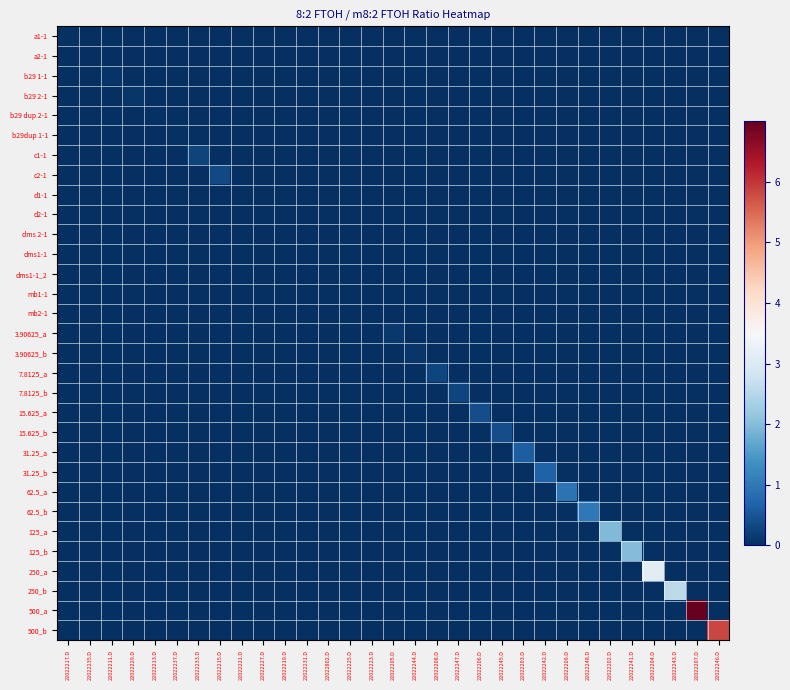

Reading right to left, list all the values displayed in this chart.

a1-1: 22022246.D=0.0	22022207.D=0.0	22022243.D=0.0	22022204.D=0.0	22022241.D=0.0	22022202.D=0.0	22022248.D=0.0	22022209.D=0.0	22022242.D=0.0	22022203.D=0.0	22022245.D=0.0	22022206.D=0.0	22022247.D=0.0	22022208.D=0.0	22022244.D=0.0	22022205.D=0.0	22022223.D=0.0	22022225.D=0.0	22022802.D=0.0	22022231.D=0.0	22022219.D=0.0	22022227.D=0.0	22022221.D=0.0	22022215.D=0.0	22022233.D=0.0	22022237.D=0.0	22022213.D=0.0	22022229.D=0.0	22022211.D=0.0	22022235.D=0.0	22022217.D=0.0
a2-1: 22022246.D=0.0	22022207.D=0.0	22022243.D=0.0	22022204.D=0.0	22022241.D=0.0	22022202.D=0.0	22022248.D=0.0	22022209.D=0.0	22022242.D=0.0	22022203.D=0.0	22022245.D=0.0	22022206.D=0.0	22022247.D=0.0	22022208.D=0.0	22022244.D=0.0	22022205.D=0.0	22022223.D=0.0	22022225.D=0.0	22022802.D=0.0	22022231.D=0.0	22022219.D=0.0	22022227.D=0.0	22022221.D=0.0	22022215.D=0.0	22022233.D=0.0	22022237.D=0.0	22022213.D=0.0	22022229.D=0.0	22022211.D=0.0	22022235.D=0.0	22022217.D=0.0
b29 1-1: 22022246.D=0.0	22022207.D=0.0	22022243.D=0.0	22022204.D=0.0	22022241.D=0.0	22022202.D=0.0	22022248.D=0.0	22022209.D=0.0	22022242.D=0.0	22022203.D=0.0	22022245.D=0.0	22022206.D=0.0	22022247.D=0.0	22022208.D=0.0	22022244.D=0.0	22022205.D=0.0	22022223.D=0.0	22022225.D=0.0	22022802.D=0.0	22022231.D=0.0	22022219.D=0.0	22022227.D=0.0	22022221.D=0.0	22022215.D=0.0	22022233.D=0.0	22022237.D=0.0	22022213.D=0.0	22022229.D=0.0	22022211.D=0.1	22022235.D=0.0	22022217.D=0.0
b29 2-1: 22022246.D=0.0	22022207.D=0.0	22022243.D=0.0	22022204.D=0.0	22022241.D=0.0	22022202.D=0.0	22022248.D=0.0	22022209.D=0.0	22022242.D=0.0	22022203.D=0.0	22022245.D=0.0	22022206.D=0.0	22022247.D=0.0	22022208.D=0.0	22022244.D=0.0	22022205.D=0.0	22022223.D=0.0	22022225.D=0.0	22022802.D=0.0	22022231.D=0.0	22022219.D=0.0	22022227.D=0.0	22022221.D=0.0	22022215.D=0.0	22022233.D=0.0	22022237.D=0.0	22022213.D=0.0	22022229.D=0.1	22022211.D=0.0	22022235.D=0.0	22022217.D=0.0
b29 dup 2-1: 22022246.D=0.0	22022207.D=0.0	22022243.D=0.0	22022204.D=0.0	22022241.D=0.0	22022202.D=0.0	22022248.D=0.0	22022209.D=0.0	22022242.D=0.0	22022203.D=0.0	22022245.D=0.0	22022206.D=0.0	22022247.D=0.0	22022208.D=0.0	22022244.D=0.0	22022205.D=0.0	22022223.D=0.0	22022225.D=0.0	22022802.D=0.0	22022231.D=0.0	22022219.D=0.0	22022227.D=0.0	22022221.D=0.0	22022215.D=0.0	22022233.D=0.0	22022237.D=0.0	22022213.D=0.0	22022229.D=0.0	22022211.D=0.0	22022235.D=0.0	22022217.D=0.0
b29dup 1-1: 22022246.D=0.0	22022207.D=0.0	22022243.D=0.0	22022204.D=0.0	22022241.D=0.0	22022202.D=0.0	22022248.D=0.0	22022209.D=0.0	22022242.D=0.0	22022203.D=0.0	22022245.D=0.0	22022206.D=0.0	22022247.D=0.0	22022208.D=0.0	22022244.D=0.0	22022205.D=0.0	22022223.D=0.0	22022225.D=0.0	22022802.D=0.0	22022231.D=0.0	22022219.D=0.0	22022227.D=0.0	22022221.D=0.0	22022215.D=0.0	22022233.D=0.0	22022237.D=0.1	22022213.D=0.0	22022229.D=0.0	22022211.D=0.0	22022235.D=0.0	22022217.D=0.0
c1-1: 22022246.D=0.0	22022207.D=0.0	22022243.D=0.0	22022204.D=0.0	22022241.D=0.0	22022202.D=0.0	22022248.D=0.0	22022209.D=0.0	22022242.D=0.0	22022203.D=0.0	22022245.D=0.0	22022206.D=0.0	22022247.D=0.0	22022208.D=0.0	22022244.D=0.0	22022205.D=0.0	22022223.D=0.0	22022225.D=0.0	22022802.D=0.0	22022231.D=0.0	22022219.D=0.0	22022227.D=0.0	22022221.D=0.0	22022215.D=0.0	22022233.D=0.3	22022237.D=0.0	22022213.D=0.0	22022229.D=0.0	22022211.D=0.0	22022235.D=0.0	22022217.D=0.0
c2-1: 22022246.D=0.0	22022207.D=0.0	22022243.D=0.0	22022204.D=0.0	22022241.D=0.0	22022202.D=0.0	22022248.D=0.0	22022209.D=0.0	22022242.D=0.0	22022203.D=0.0	22022245.D=0.0	22022206.D=0.0	22022247.D=0.0	22022208.D=0.0	22022244.D=0.0	22022205.D=0.0	22022223.D=0.0	22022225.D=0.0	22022802.D=0.0	22022231.D=0.0	22022219.D=0.0	22022227.D=0.0	22022221.D=0.0	22022215.D=0.3	22022233.D=0.0	22022237.D=0.0	22022213.D=0.0	22022229.D=0.0	22022211.D=0.0	22022235.D=0.0	22022217.D=0.0
d1-1: 22022246.D=0.0	22022207.D=0.0	22022243.D=0.0	22022204.D=0.0	22022241.D=0.0	22022202.D=0.0	22022248.D=0.0	22022209.D=0.0	22022242.D=0.0	22022203.D=0.0	22022245.D=0.0	22022206.D=0.0	22022247.D=0.0	22022208.D=0.0	22022244.D=0.0	22022205.D=0.0	22022223.D=0.0	22022225.D=0.0	22022802.D=0.0	22022231.D=0.0	22022219.D=0.0	22022227.D=0.0	22022221.D=0.0	22022215.D=0.0	22022233.D=0.0	22022237.D=0.0	22022213.D=0.0	22022229.D=0.0	22022211.D=0.0	22022235.D=0.0	22022217.D=0.0
d2-1: 22022246.D=0.0	22022207.D=0.0	22022243.D=0.0	22022204.D=0.0	22022241.D=0.0	22022202.D=0.0	22022248.D=0.0	22022209.D=0.0	22022242.D=0.0	22022203.D=0.0	22022245.D=0.0	22022206.D=0.0	22022247.D=0.0	22022208.D=0.0	22022244.D=0.0	22022205.D=0.0	22022223.D=0.0	22022225.D=0.0	22022802.D=0.0	22022231.D=0.0	22022219.D=0.0	22022227.D=0.0	22022221.D=0.0	22022215.D=0.0	22022233.D=0.0	22022237.D=0.0	22022213.D=0.0	22022229.D=0.0	22022211.D=0.0	22022235.D=0.0	22022217.D=0.0
dms 2-1: 22022246.D=0.0	22022207.D=0.0	22022243.D=0.0	22022204.D=0.0	22022241.D=0.0	22022202.D=0.0	22022248.D=0.0	22022209.D=0.0	22022242.D=0.0	22022203.D=0.0	22022245.D=0.0	22022206.D=0.0	22022247.D=0.0	22022208.D=0.0	22022244.D=0.0	22022205.D=0.0	22022223.D=0.0	22022225.D=0.0	22022802.D=0.0	22022231.D=0.0	22022219.D=0.0	22022227.D=0.0	22022221.D=0.0	22022215.D=0.0	22022233.D=0.0	22022237.D=0.0	22022213.D=0.0	22022229.D=0.0	22022211.D=0.0	22022235.D=0.0	22022217.D=0.0
dms1-1: 22022246.D=0.0	22022207.D=0.0	22022243.D=0.0	22022204.D=0.0	22022241.D=0.0	22022202.D=0.0	22022248.D=0.0	22022209.D=0.0	22022242.D=0.0	22022203.D=0.0	22022245.D=0.0	22022206.D=0.0	22022247.D=0.0	22022208.D=0.0	22022244.D=0.0	22022205.D=0.0	22022223.D=0.0	22022225.D=0.0	22022802.D=0.0	22022231.D=0.0	22022219.D=0.0	22022227.D=0.0	22022221.D=0.0	22022215.D=0.0	22022233.D=0.0	22022237.D=0.0	22022213.D=0.0	22022229.D=0.0	22022211.D=0.0	22022235.D=0.0	22022217.D=0.0
dms1-1_2: 22022246.D=0.0	22022207.D=0.0	22022243.D=0.0	22022204.D=0.0	22022241.D=0.0	22022202.D=0.0	22022248.D=0.0	22022209.D=0.0	22022242.D=0.0	22022203.D=0.0	22022245.D=0.0	22022206.D=0.0	22022247.D=0.0	22022208.D=0.0	22022244.D=0.0	22022205.D=0.0	22022223.D=0.0	22022225.D=0.0	22022802.D=0.0	22022231.D=0.0	22022219.D=0.0	22022227.D=0.0	22022221.D=0.0	22022215.D=0.0	22022233.D=0.0	22022237.D=0.0	22022213.D=0.0	22022229.D=0.0	22022211.D=0.0	22022235.D=0.0	22022217.D=0.0
mb1-1: 22022246.D=0.0	22022207.D=0.0	22022243.D=0.0	22022204.D=0.0	22022241.D=0.0	22022202.D=0.0	22022248.D=0.0	22022209.D=0.0	22022242.D=0.0	22022203.D=0.0	22022245.D=0.0	22022206.D=0.0	22022247.D=0.0	22022208.D=0.0	22022244.D=0.0	22022205.D=0.0	22022223.D=0.0	22022225.D=0.0	22022802.D=0.0	22022231.D=0.0	22022219.D=0.0	22022227.D=0.0	22022221.D=0.0	22022215.D=0.0	22022233.D=0.0	22022237.D=0.0	22022213.D=0.0	22022229.D=0.0	22022211.D=0.0	22022235.D=0.0	22022217.D=0.0
mb2-1: 22022246.D=0.0	22022207.D=0.0	22022243.D=0.0	22022204.D=0.0	22022241.D=0.0	22022202.D=0.0	22022248.D=0.0	22022209.D=0.0	22022242.D=0.0	22022203.D=0.0	22022245.D=0.0	22022206.D=0.0	22022247.D=0.0	22022208.D=0.0	22022244.D=0.0	22022205.D=0.0	22022223.D=0.0	22022225.D=0.0	22022802.D=0.0	22022231.D=0.0	22022219.D=0.0	22022227.D=0.0	22022221.D=0.0	22022215.D=0.0	22022233.D=0.0	22022237.D=0.0	22022213.D=0.0	22022229.D=0.0	22022211.D=0.0	22022235.D=0.0	22022217.D=0.0
3.90625_a: 22022246.D=0.0	22022207.D=0.0	22022243.D=0.0	22022204.D=0.0	22022241.D=0.0	22022202.D=0.0	22022248.D=0.0	22022209.D=0.0	22022242.D=0.0	22022203.D=0.0	22022245.D=0.0	22022206.D=0.0	22022247.D=0.0	22022208.D=0.0	22022244.D=0.0	22022205.D=0.1	22022223.D=0.0	22022225.D=0.0	22022802.D=0.0	22022231.D=0.0	22022219.D=0.0	22022227.D=0.0	22022221.D=0.0	22022215.D=0.0	22022233.D=0.0	22022237.D=0.0	22022213.D=0.0	22022229.D=0.0	22022211.D=0.0	22022235.D=0.0	22022217.D=0.0
3.90625_b: 22022246.D=0.0	22022207.D=0.0	22022243.D=0.0	22022204.D=0.0	22022241.D=0.0	22022202.D=0.0	22022248.D=0.0	22022209.D=0.0	22022242.D=0.0	22022203.D=0.0	22022245.D=0.0	22022206.D=0.0	22022247.D=0.0	22022208.D=0.0	22022244.D=0.1	22022205.D=0.0	22022223.D=0.0	22022225.D=0.0	22022802.D=0.0	22022231.D=0.0	22022219.D=0.0	22022227.D=0.0	22022221.D=0.0	22022215.D=0.0	22022233.D=0.0	22022237.D=0.0	22022213.D=0.0	22022229.D=0.0	22022211.D=0.0	22022235.D=0.0	22022217.D=0.0
7.8125_a: 22022246.D=0.0	22022207.D=0.0	22022243.D=0.0	22022204.D=0.0	22022241.D=0.0	22022202.D=0.0	22022248.D=0.0	22022209.D=0.0	22022242.D=0.0	22022203.D=0.0	22022245.D=0.0	22022206.D=0.0	22022247.D=0.0	22022208.D=0.3	22022244.D=0.0	22022205.D=0.0	22022223.D=0.0	22022225.D=0.0	22022802.D=0.0	22022231.D=0.0	22022219.D=0.0	22022227.D=0.0	22022221.D=0.0	22022215.D=0.0	22022233.D=0.0	22022237.D=0.0	22022213.D=0.0	22022229.D=0.0	22022211.D=0.0	22022235.D=0.0	22022217.D=0.0
7.8125_b: 22022246.D=0.0	22022207.D=0.0	22022243.D=0.0	22022204.D=0.0	22022241.D=0.0	22022202.D=0.0	22022248.D=0.0	22022209.D=0.0	22022242.D=0.0	22022203.D=0.0	22022245.D=0.0	22022206.D=0.0	22022247.D=0.3	22022208.D=0.0	22022244.D=0.0	22022205.D=0.0	22022223.D=0.0	22022225.D=0.0	22022802.D=0.0	22022231.D=0.0	22022219.D=0.0	22022227.D=0.0	22022221.D=0.0	22022215.D=0.0	22022233.D=0.0	22022237.D=0.0	22022213.D=0.0	22022229.D=0.0	22022211.D=0.0	22022235.D=0.0	22022217.D=0.0
15.625_a: 22022246.D=0.0	22022207.D=0.0	22022243.D=0.0	22022204.D=0.0	22022241.D=0.0	22022202.D=0.0	22022248.D=0.0	22022209.D=0.0	22022242.D=0.0	22022203.D=0.0	22022245.D=0.0	22022206.D=0.4	22022247.D=0.0	22022208.D=0.0	22022244.D=0.0	22022205.D=0.0	22022223.D=0.0	22022225.D=0.0	22022802.D=0.0	22022231.D=0.0	22022219.D=0.0	22022227.D=0.0	22022221.D=0.0	22022215.D=0.0	22022233.D=0.0	22022237.D=0.0	22022213.D=0.0	22022229.D=0.0	22022211.D=0.0	22022235.D=0.0	22022217.D=0.0
15.625_b: 22022246.D=0.0	22022207.D=0.0	22022243.D=0.0	22022204.D=0.0	22022241.D=0.0	22022202.D=0.0	22022248.D=0.0	22022209.D=0.0	22022242.D=0.0	22022203.D=0.0	22022245.D=0.4	22022206.D=0.0	22022247.D=0.0	22022208.D=0.0	22022244.D=0.0	22022205.D=0.0	22022223.D=0.0	22022225.D=0.0	22022802.D=0.0	22022231.D=0.0	22022219.D=0.0	22022227.D=0.0	22022221.D=0.0	22022215.D=0.0	22022233.D=0.0	22022237.D=0.0	22022213.D=0.0	22022229.D=0.0	22022211.D=0.0	22022235.D=0.0	22022217.D=0.0
31.25_a: 22022246.D=0.0	22022207.D=0.0	22022243.D=0.0	22022204.D=0.0	22022241.D=0.0	22022202.D=0.0	22022248.D=0.0	22022209.D=0.0	22022242.D=0.0	22022203.D=0.6	22022245.D=0.0	22022206.D=0.0	22022247.D=0.0	22022208.D=0.0	22022244.D=0.0	22022205.D=0.0	22022223.D=0.0	22022225.D=0.0	22022802.D=0.0	22022231.D=0.0	22022219.D=0.0	22022227.D=0.0	22022221.D=0.0	22022215.D=0.0	22022233.D=0.0	22022237.D=0.0	22022213.D=0.0	22022229.D=0.0	22022211.D=0.0	22022235.D=0.0	22022217.D=0.0
31.25_b: 22022246.D=0.0	22022207.D=0.0	22022243.D=0.0	22022204.D=0.0	22022241.D=0.0	22022202.D=0.0	22022248.D=0.0	22022209.D=0.0	22022242.D=0.7	22022203.D=0.0	22022245.D=0.0	22022206.D=0.0	22022247.D=0.0	22022208.D=0.0	22022244.D=0.0	22022205.D=0.0	22022223.D=0.0	22022225.D=0.0	22022802.D=0.0	22022231.D=0.0	22022219.D=0.0	22022227.D=0.0	22022221.D=0.0	22022215.D=0.0	22022233.D=0.0	22022237.D=0.0	22022213.D=0.0	22022229.D=0.0	22022211.D=0.0	22022235.D=0.0	22022217.D=0.0
62.5_a: 22022246.D=0.0	22022207.D=0.0	22022243.D=0.0	22022204.D=0.0	22022241.D=0.0	22022202.D=0.0	22022248.D=0.0	22022209.D=0.9	22022242.D=0.0	22022203.D=0.0	22022245.D=0.0	22022206.D=0.0	22022247.D=0.0	22022208.D=0.0	22022244.D=0.0	22022205.D=0.0	22022223.D=0.0	22022225.D=0.0	22022802.D=0.0	22022231.D=0.0	22022219.D=0.0	22022227.D=0.0	22022221.D=0.0	22022215.D=0.0	22022233.D=0.0	22022237.D=0.0	22022213.D=0.0	22022229.D=0.0	22022211.D=0.0	22022235.D=0.0	22022217.D=0.0
62.5_b: 22022246.D=0.0	22022207.D=0.0	22022243.D=0.0	22022204.D=0.0	22022241.D=0.0	22022202.D=0.0	22022248.D=1.0	22022209.D=0.0	22022242.D=0.0	22022203.D=0.0	22022245.D=0.0	22022206.D=0.0	22022247.D=0.0	22022208.D=0.0	22022244.D=0.0	22022205.D=0.0	22022223.D=0.0	22022225.D=0.0	22022802.D=0.0	22022231.D=0.0	22022219.D=0.0	22022227.D=0.0	22022221.D=0.0	22022215.D=0.0	22022233.D=0.0	22022237.D=0.0	22022213.D=0.0	22022229.D=0.0	22022211.D=0.0	22022235.D=0.0	22022217.D=0.0
125_a: 22022246.D=0.0	22022207.D=0.0	22022243.D=0.0	22022204.D=0.0	22022241.D=0.0	22022202.D=1.9	22022248.D=0.0	22022209.D=0.0	22022242.D=0.0	22022203.D=0.0	22022245.D=0.0	22022206.D=0.0	22022247.D=0.0	22022208.D=0.0	22022244.D=0.0	22022205.D=0.0	22022223.D=0.0	22022225.D=0.0	22022802.D=0.0	22022231.D=0.0	22022219.D=0.0	22022227.D=0.0	22022221.D=0.0	22022215.D=0.0	22022233.D=0.0	22022237.D=0.0	22022213.D=0.0	22022229.D=0.0	22022211.D=0.0	22022235.D=0.0	22022217.D=0.0
125_b: 22022246.D=0.0	22022207.D=0.0	22022243.D=0.0	22022204.D=0.0	22022241.D=2.0	22022202.D=0.0	22022248.D=0.0	22022209.D=0.0	22022242.D=0.0	22022203.D=0.0	22022245.D=0.0	22022206.D=0.0	22022247.D=0.0	22022208.D=0.0	22022244.D=0.0	22022205.D=0.0	22022223.D=0.0	22022225.D=0.0	22022802.D=0.0	22022231.D=0.0	22022219.D=0.0	22022227.D=0.0	22022221.D=0.0	22022215.D=0.0	22022233.D=0.0	22022237.D=0.0	22022213.D=0.0	22022229.D=0.0	22022211.D=0.0	22022235.D=0.0	22022217.D=0.0
250_a: 22022246.D=0.0	22022207.D=0.0	22022243.D=0.0	22022204.D=3.1	22022241.D=0.0	22022202.D=0.0	22022248.D=0.0	22022209.D=0.0	22022242.D=0.0	22022203.D=0.0	22022245.D=0.0	22022206.D=0.0	22022247.D=0.0	22022208.D=0.0	22022244.D=0.0	22022205.D=0.0	22022223.D=0.0	22022225.D=0.0	22022802.D=0.0	22022231.D=0.0	22022219.D=0.0	22022227.D=0.0	22022221.D=0.0	22022215.D=0.0	22022233.D=0.0	22022237.D=0.0	22022213.D=0.0	22022229.D=0.0	22022211.D=0.0	22022235.D=0.0	22022217.D=0.0
250_b: 22022246.D=0.0	22022207.D=0.0	22022243.D=2.6	22022204.D=0.0	22022241.D=0.0	22022202.D=0.0	22022248.D=0.0	22022209.D=0.0	22022242.D=0.0	22022203.D=0.0	22022245.D=0.0	22022206.D=0.0	22022247.D=0.0	22022208.D=0.0	22022244.D=0.0	22022205.D=0.0	22022223.D=0.0	22022225.D=0.0	22022802.D=0.0	22022231.D=0.0	22022219.D=0.0	22022227.D=0.0	22022221.D=0.0	22022215.D=0.0	22022233.D=0.0	22022237.D=0.0	22022213.D=0.0	22022229.D=0.0	22022211.D=0.0	22022235.D=0.0	22022217.D=0.0
500_a: 22022246.D=0.0	22022207.D=7.0	22022243.D=0.0	22022204.D=0.0	22022241.D=0.0	22022202.D=0.0	22022248.D=0.0	22022209.D=0.0	22022242.D=0.0	22022203.D=0.0	22022245.D=0.0	22022206.D=0.0	22022247.D=0.0	22022208.D=0.0	22022244.D=0.0	22022205.D=0.0	22022223.D=0.0	22022225.D=0.0	22022802.D=0.0	22022231.D=0.0	22022219.D=0.0	22022227.D=0.0	22022221.D=0.0	22022215.D=0.0	22022233.D=0.0	22022237.D=0.0	22022213.D=0.0	22022229.D=0.0	22022211.D=0.0	22022235.D=0.0	22022217.D=0.0
500_b: 22022246.D=5.8	22022207.D=0.0	22022243.D=0.0	22022204.D=0.0	22022241.D=0.0	22022202.D=0.0	22022248.D=0.0	22022209.D=0.0	22022242.D=0.0	22022203.D=0.0	22022245.D=0.0	22022206.D=0.0	22022247.D=0.0	22022208.D=0.0	22022244.D=0.0	22022205.D=0.0	22022223.D=0.0	22022225.D=0.0	22022802.D=0.0	22022231.D=0.0	22022219.D=0.0	22022227.D=0.0	22022221.D=0.0	22022215.D=0.0	22022233.D=0.0	22022237.D=0.0	22022213.D=0.0	22022229.D=0.0	22022211.D=0.0	22022235.D=0.0	22022217.D=0.0